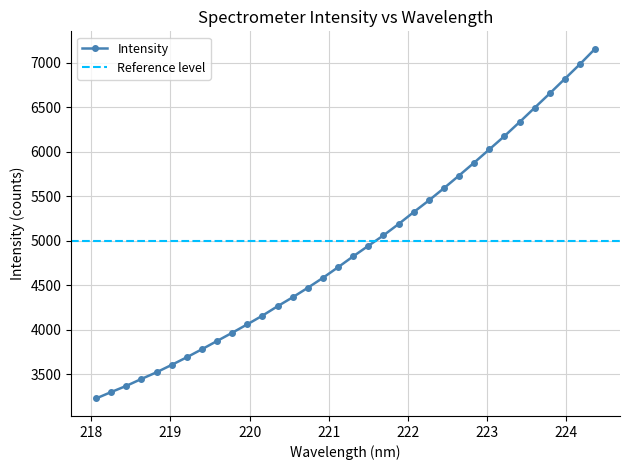

Reading left to right, list all the values displayed in this chart.

3229.8	3301.8	3371.1	3449.0	3524.0	3607.1	3692.7	3782.9	3875.7	3967.8	4062.8	4160.2	4265.9	4366.6	4473.2	4584.9	4704.0	4826.2	4944.1	5061.3	5188.7	5322.7	5453.2	5591.2	5733.2	5878.0	6026.4	6175.3	6332.6	6493.6	6654.6	6818.9	6983.4	7155.8